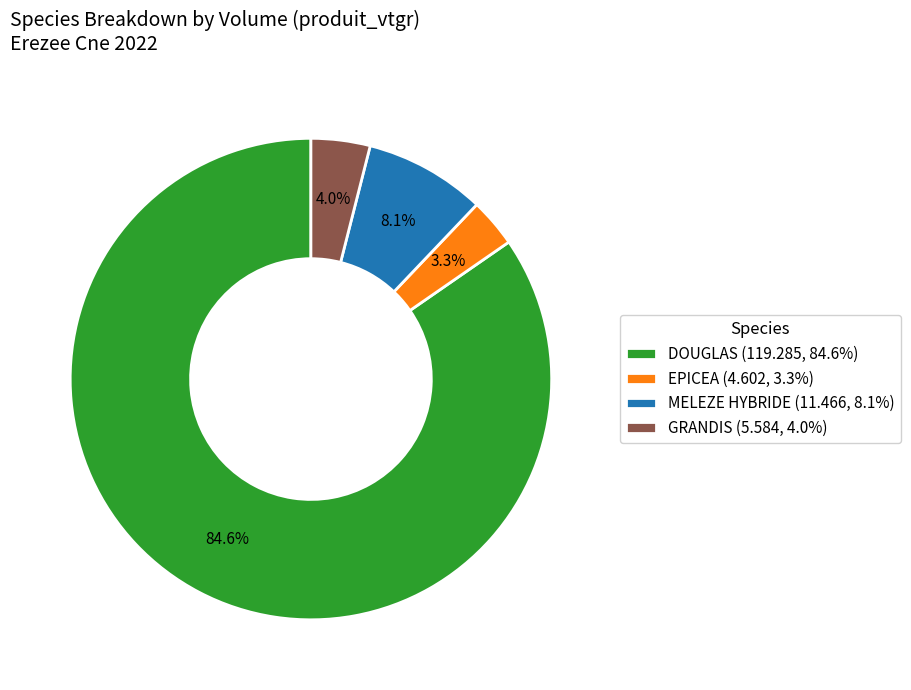

Which has a higher value, EPICEA (4.602, 3.3%) or GRANDIS (5.584, 4.0%)?

GRANDIS (5.584, 4.0%)